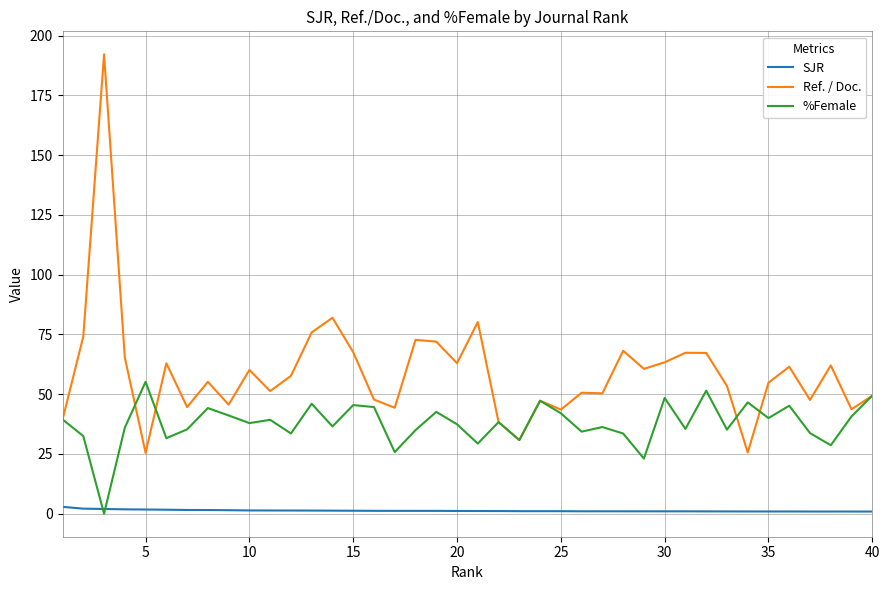

What is the maximum value shown in the chart?

192.1